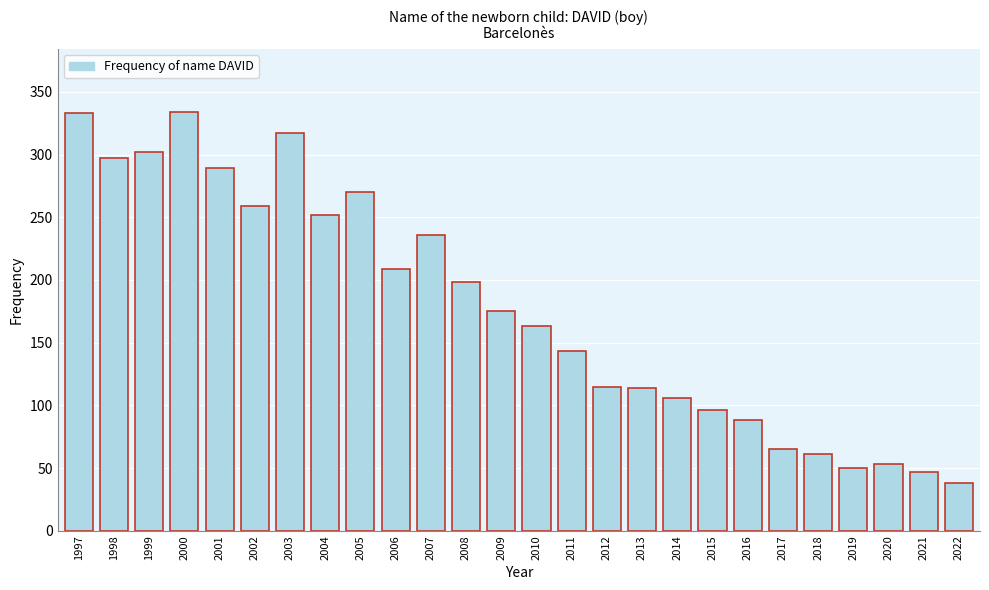

The chart shows a value of 333 at 1997. True or false?

True